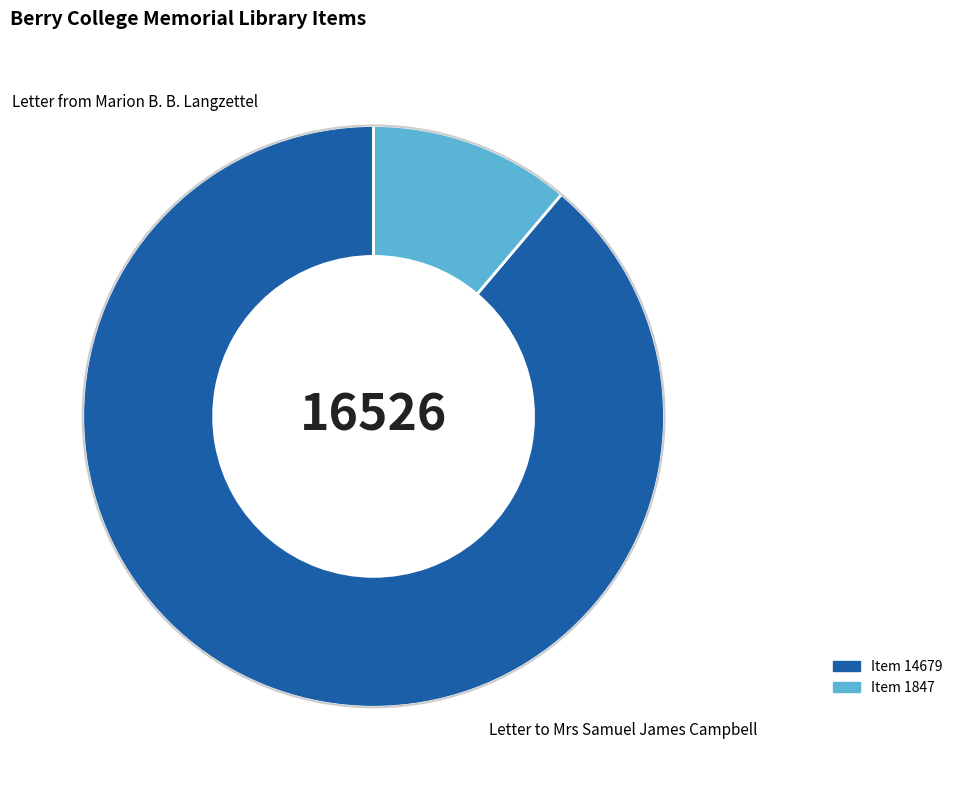

Does any single category account for the majority?

Yes